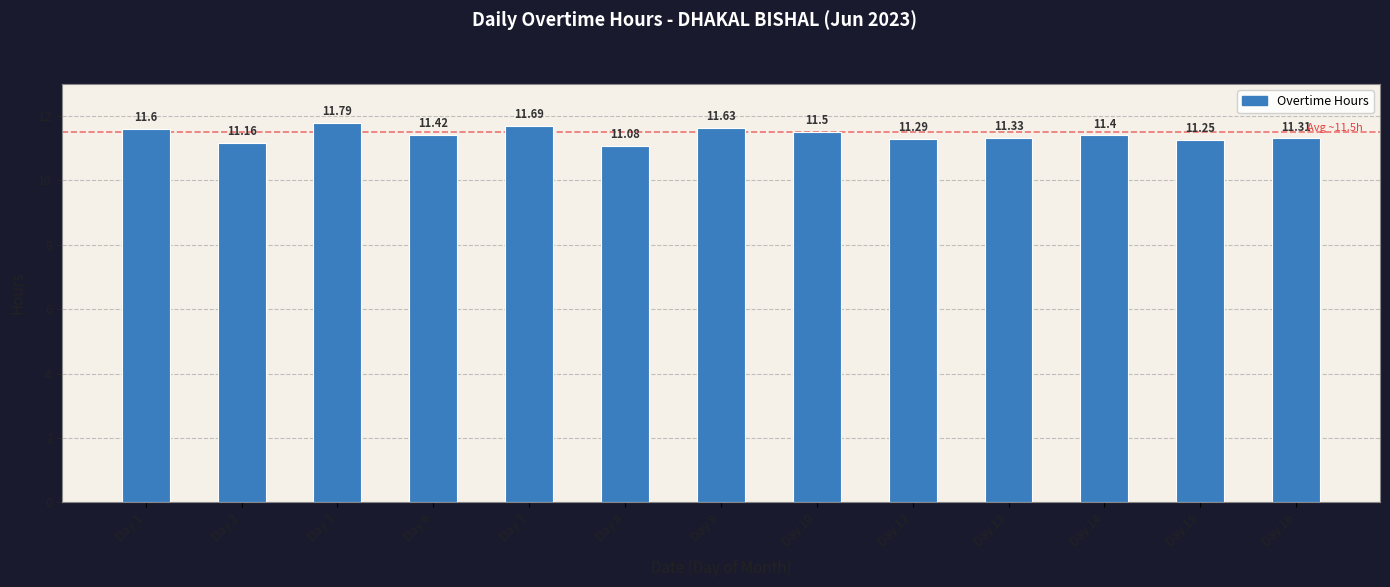

Which category has the highest value across all series?

Day 3